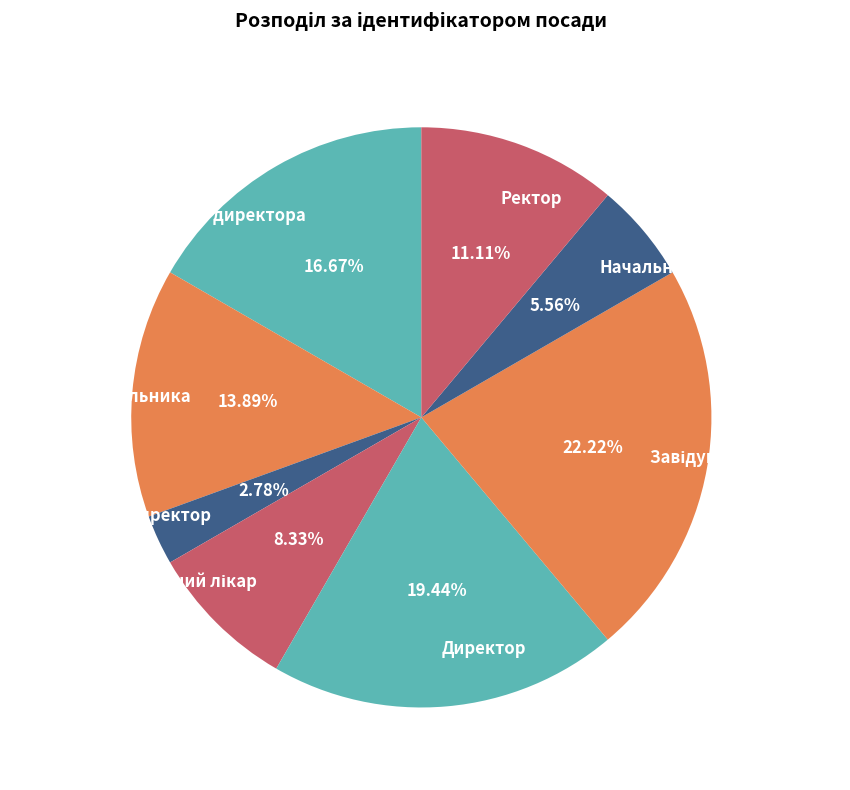

Between Ректор and В.о. директора, which is larger?

В.о. директора